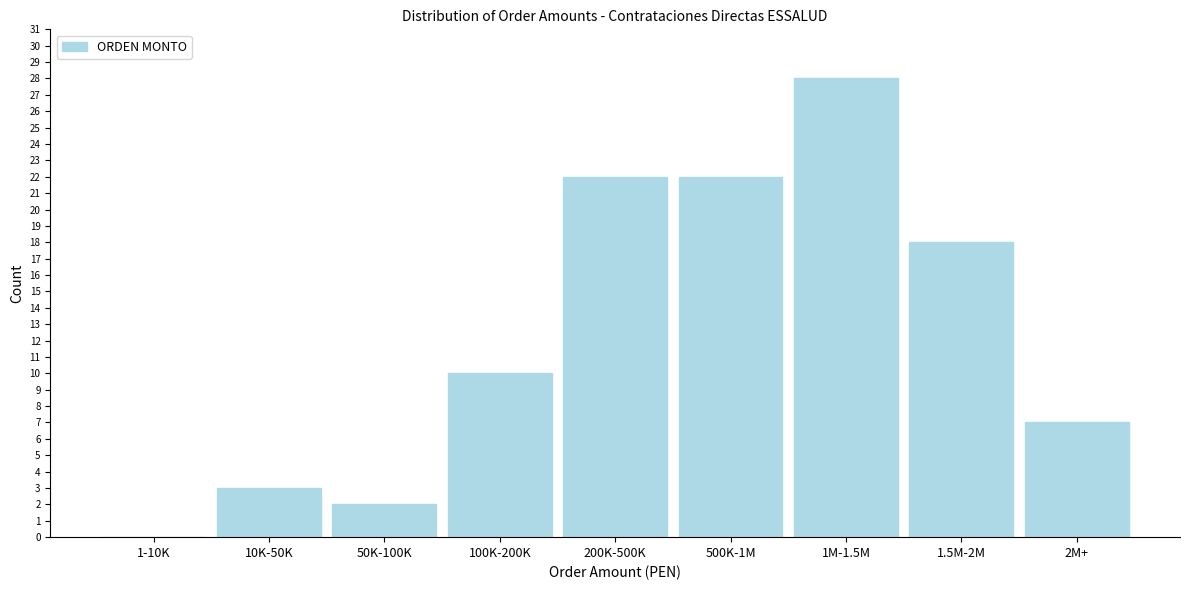

Reading right to left, list all the values displayed in this chart.

2M+=7	1.5M-2M=18	1M-1.5M=28	500K-1M=22	200K-500K=22	100K-200K=10	50K-100K=2	10K-50K=3	1-10K=0